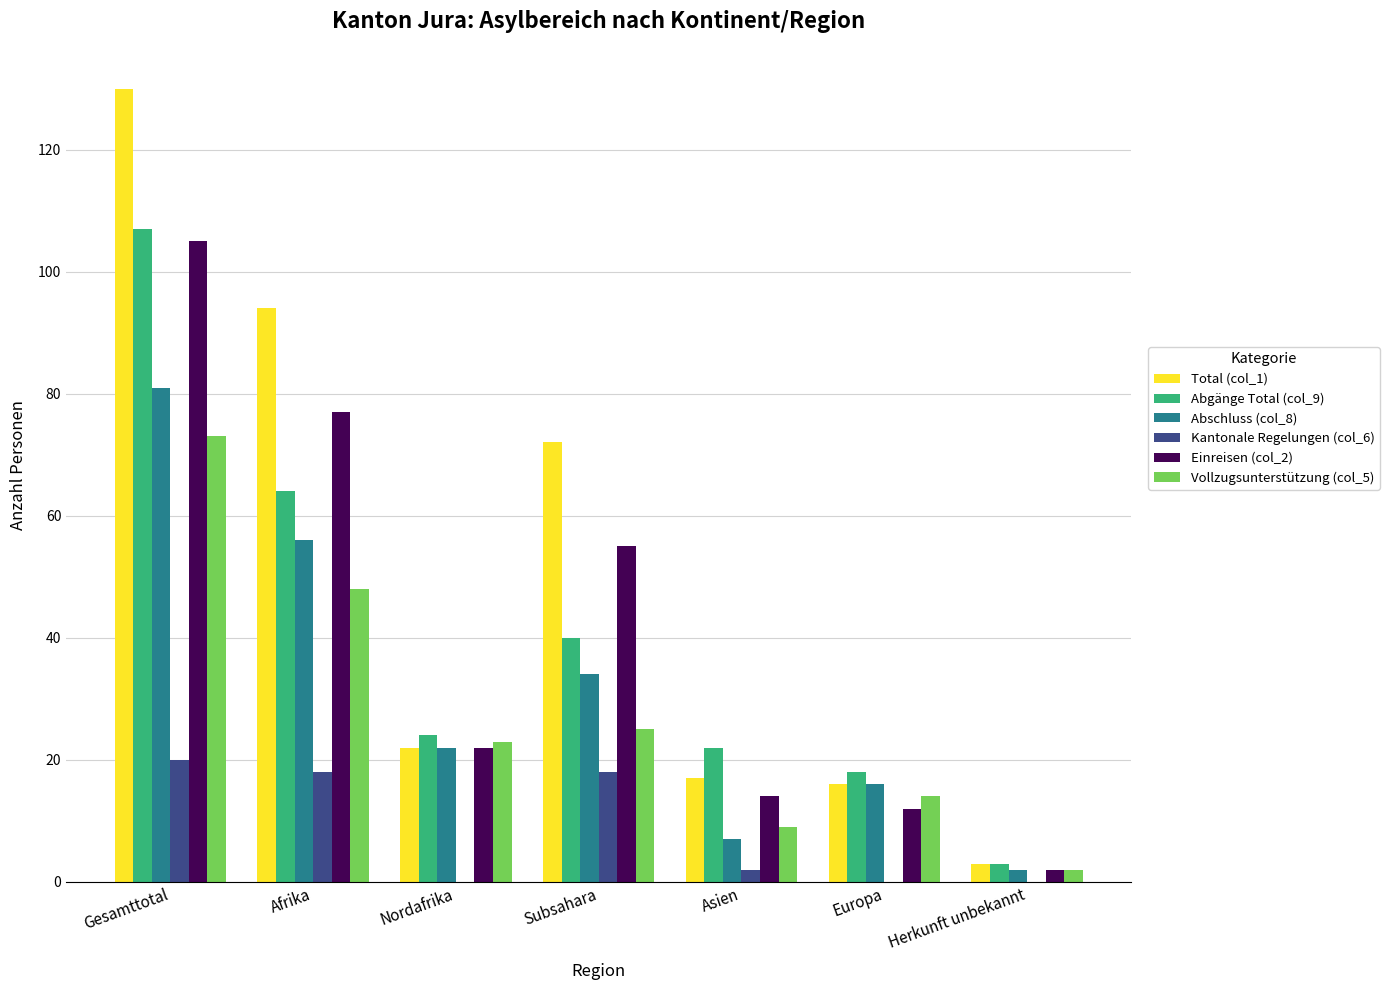

What is the sum of the Total (col_1) values at Herkunft unbekannt and Europa?

19